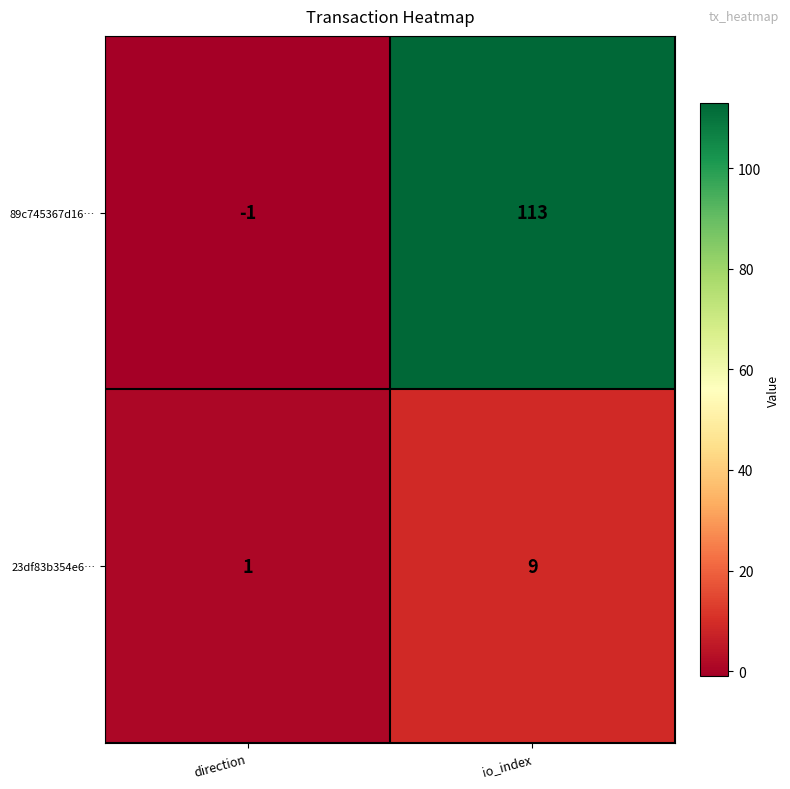

Rank the series by their maximum value, from highest to lowest.

89c745367d16…, 23df83b354e6…